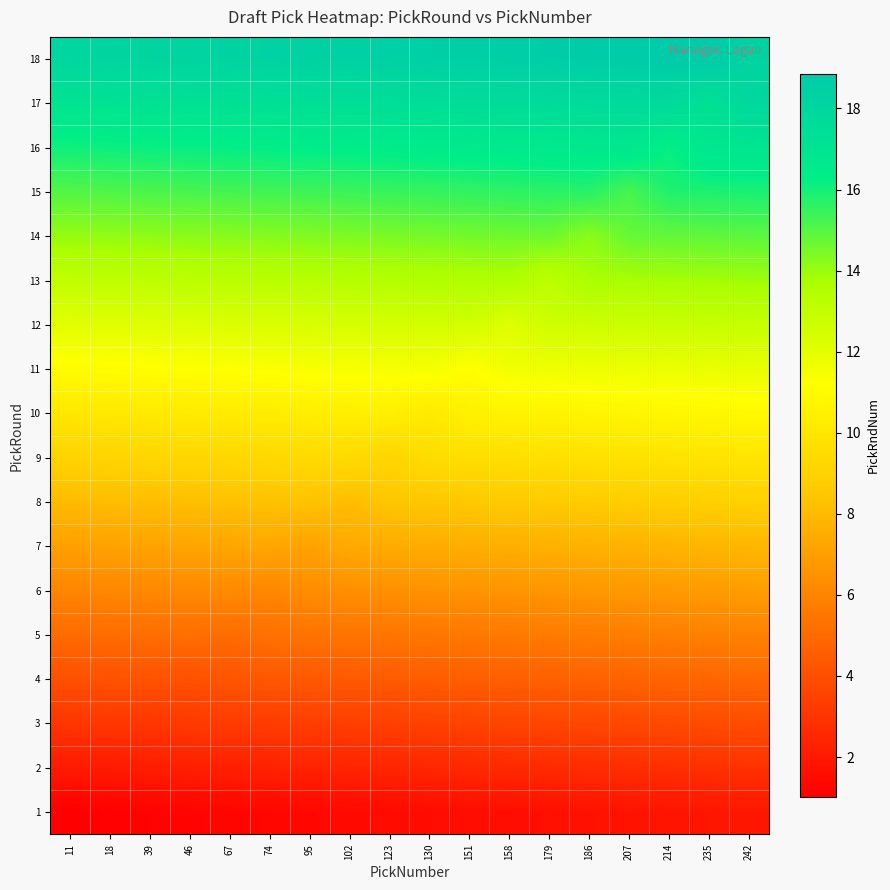

At which category is the sum across all series the highest?

242